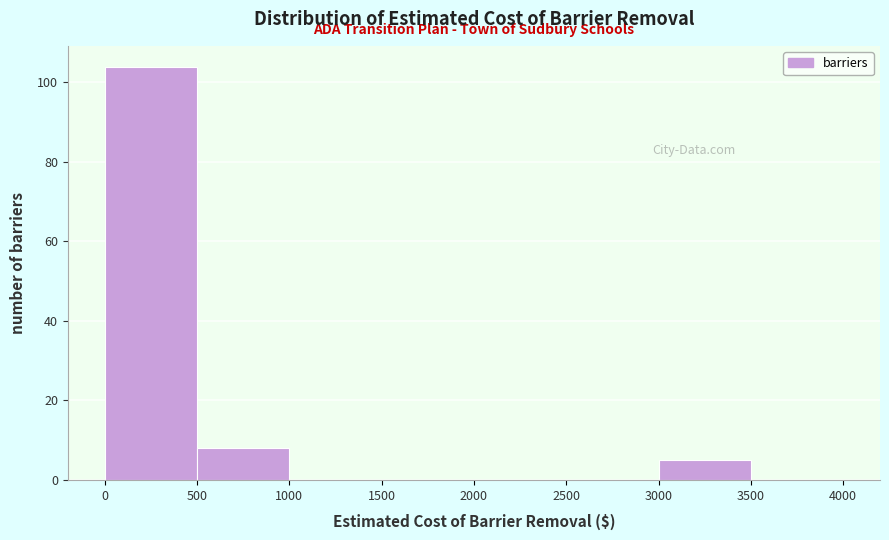

Which range on the x-axis has the tallest bar?

0 to 500